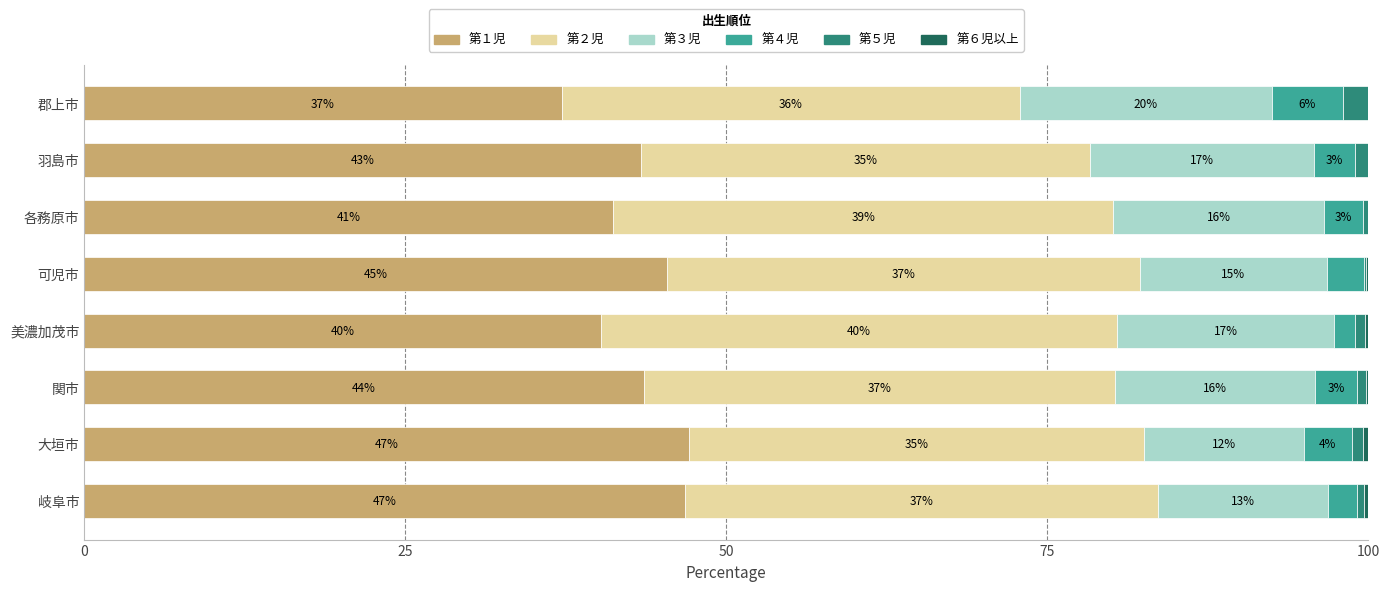

What are all the series names shown in the legend?

第１児, 第２児, 第３児, 第４児, 第５児, 第６児以上